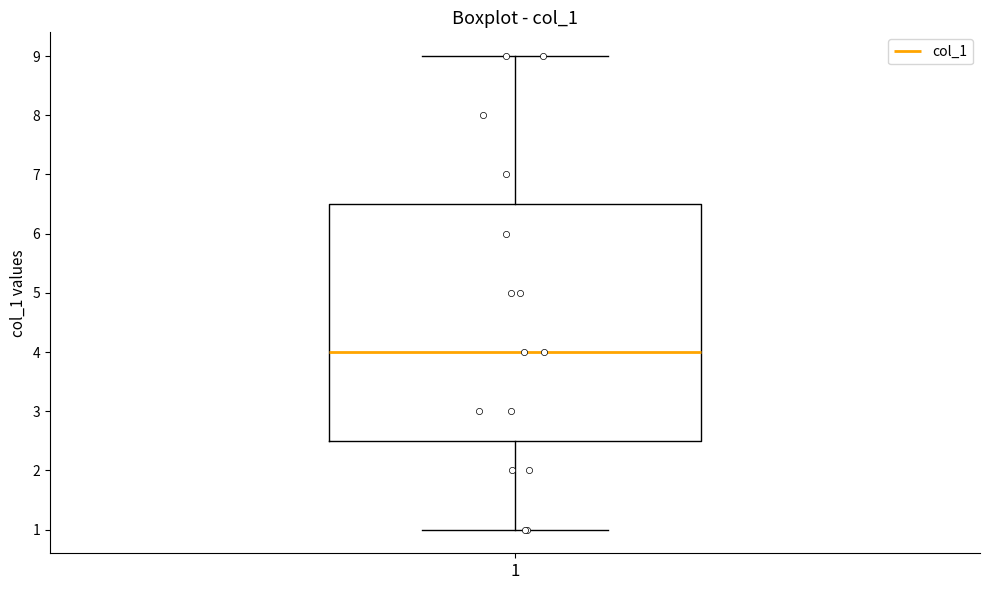

Where does the lower whisker of the box at x = 1 end on the y-axis? The values are not printed on the chart, so give them approximately, as read against the axis.

1.0